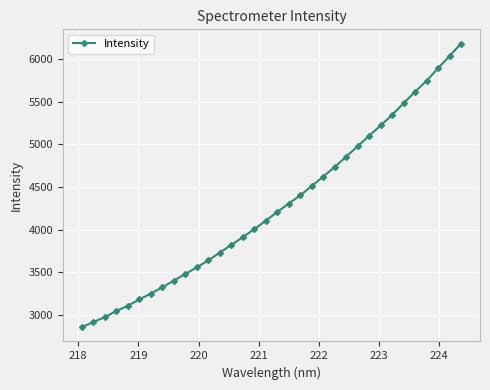

What is the difference between the maximum and second lowest values?

3269.4